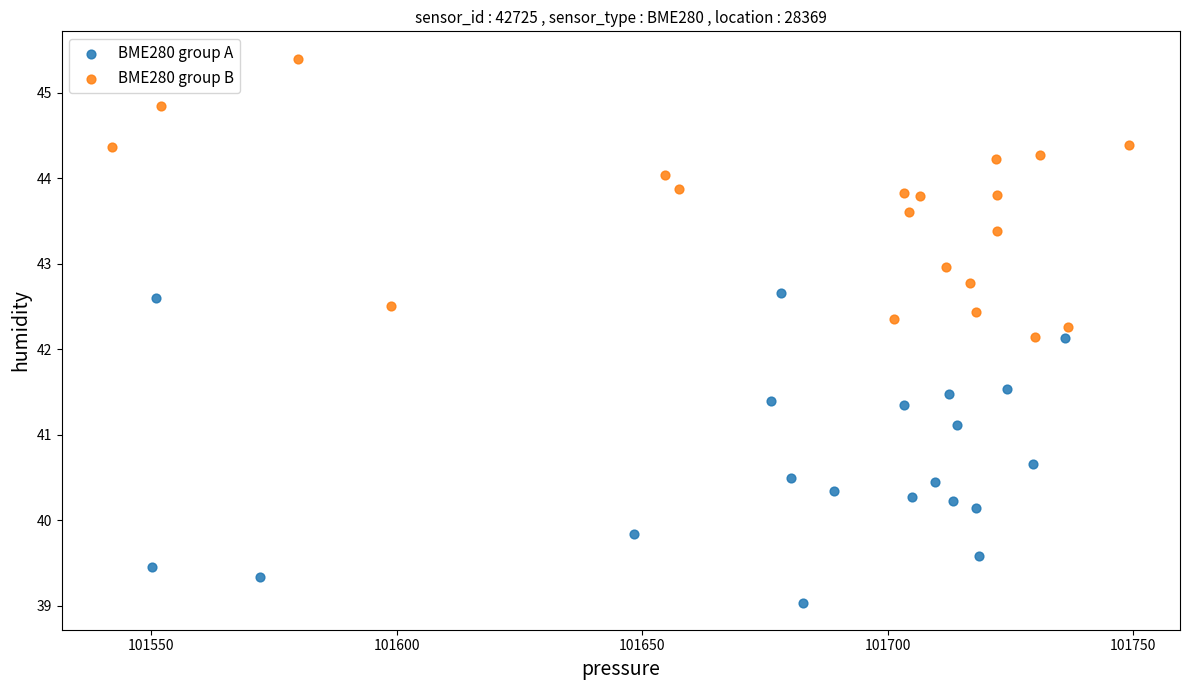

Which series contains the highest Y value?

BME280 group B